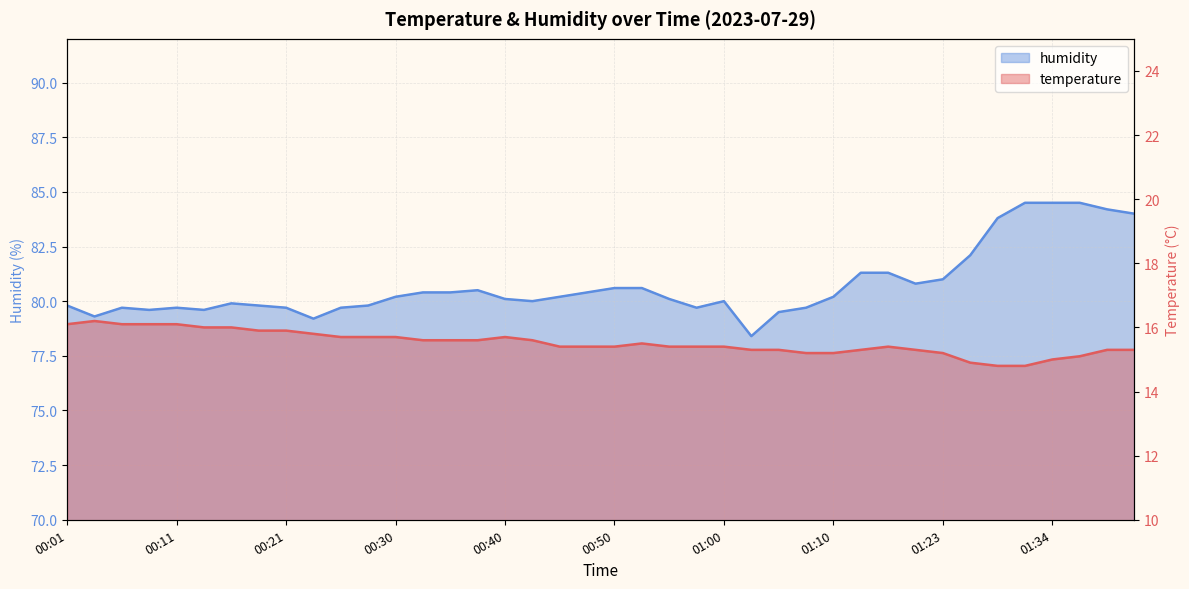

What is the sum of the humidity values at 01:07 and 00:57?

159.4